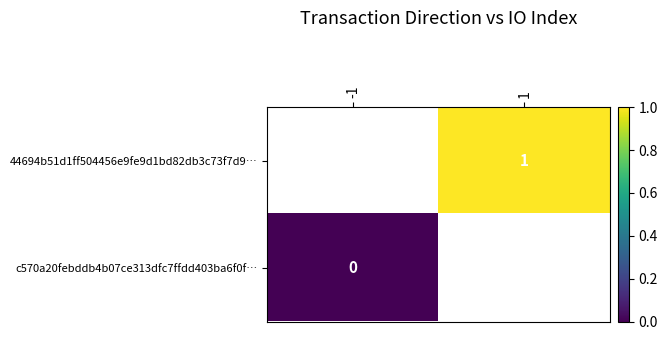

Rank the categories by c570a20febddb4b07ce313dfc7ffdd403ba6f0f… value from lowest to highest.

-1, 1